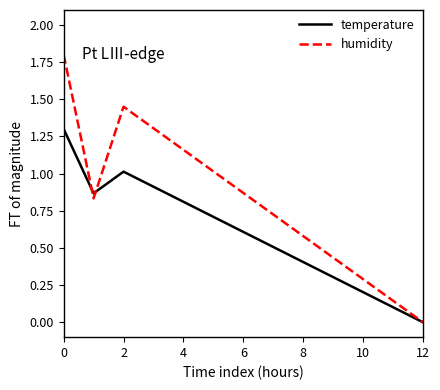

What is the sum of all temperature values?

7.7